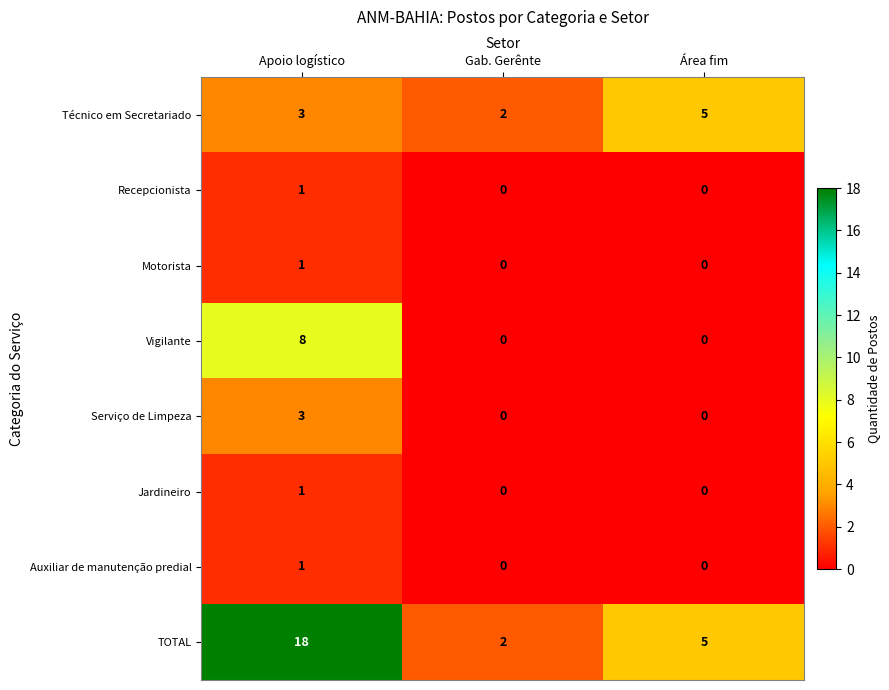

At which category is the sum across all series the highest?

Apoio logístico